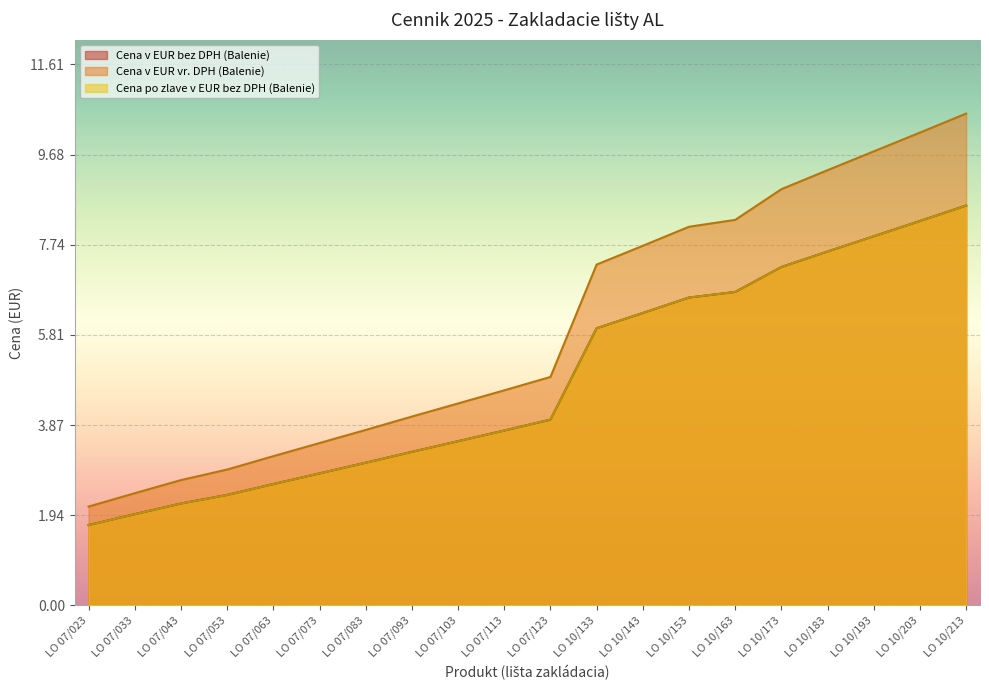

Is it true that Cena v EUR bez DPH (Balenie) equals 5.9 at LO 10/133?

True